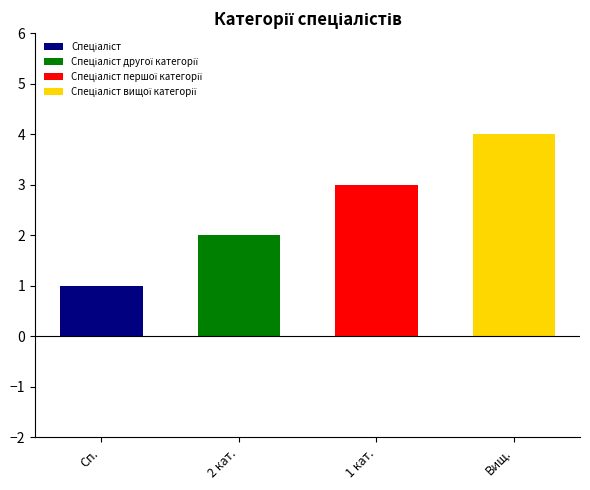

At which label is the value closest to 2?

Спеціаліст другої категорії